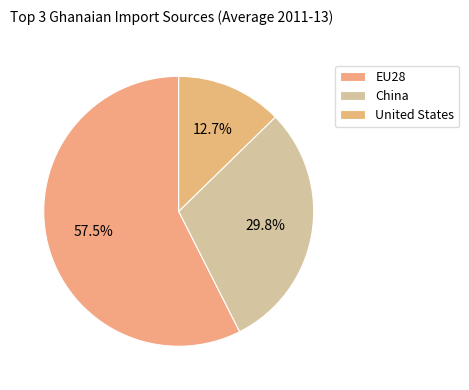

Which category has the biggest portion of the pie?

EU28